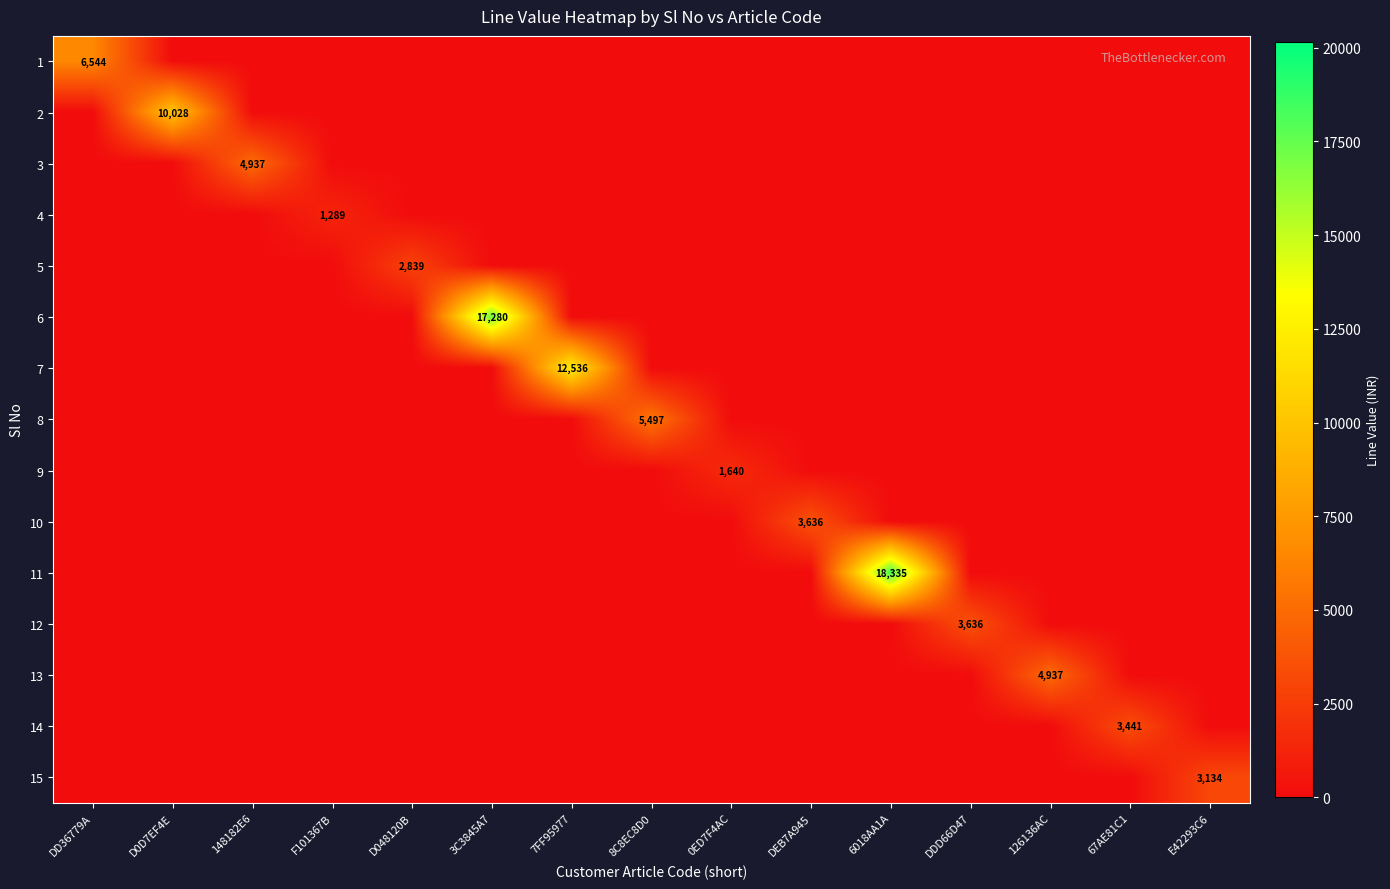

True or false: 12 has a value of 3636 at DDD66D47.

True